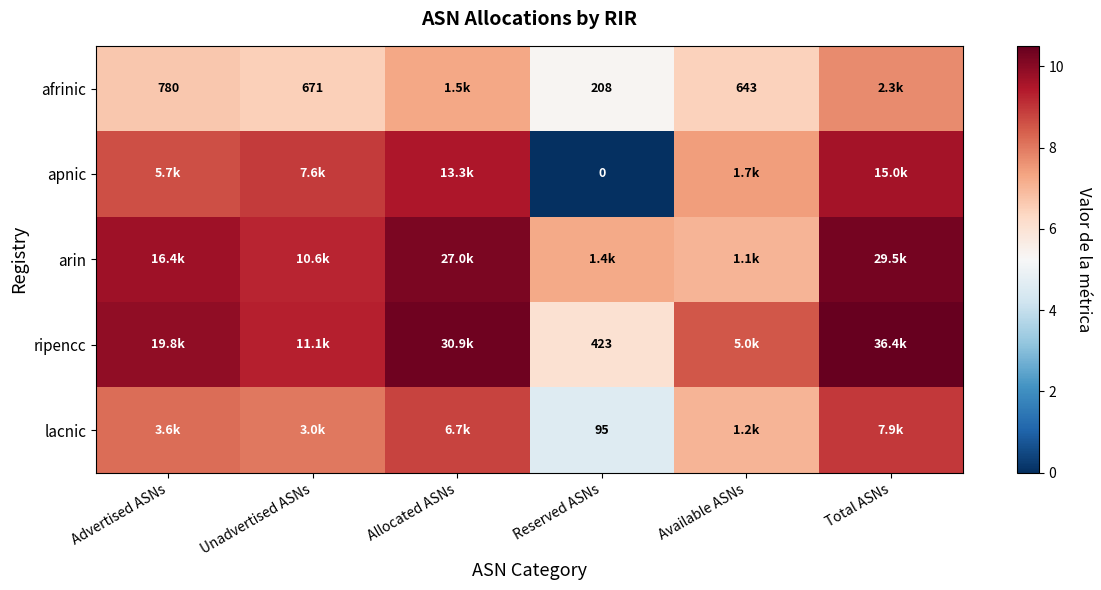

Which category has the lowest value across all series?

Reserved ASNs